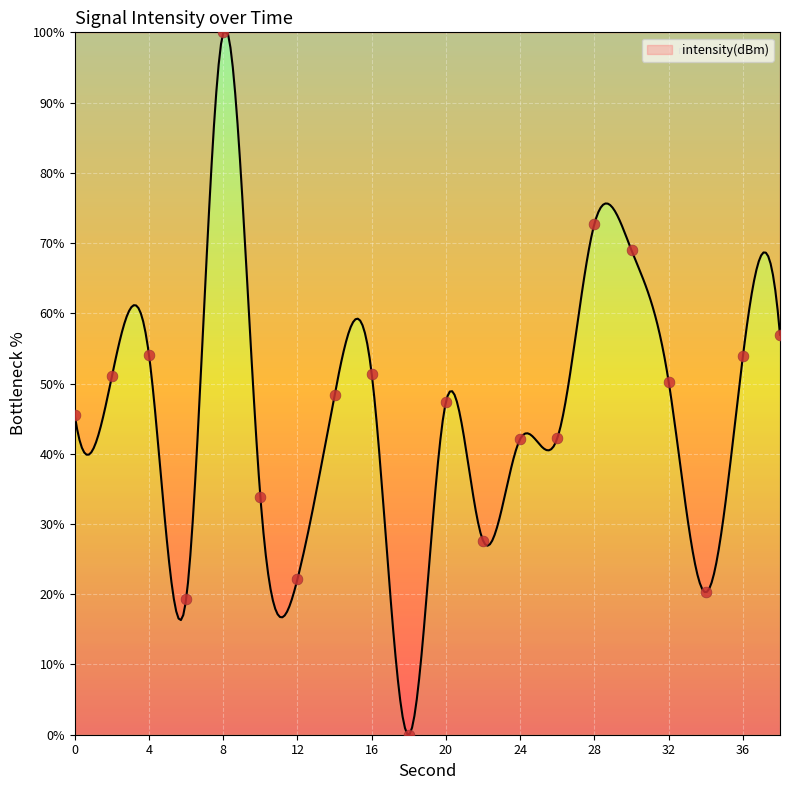

What is the ratio of the value at 38 to the value at 36?

1.1